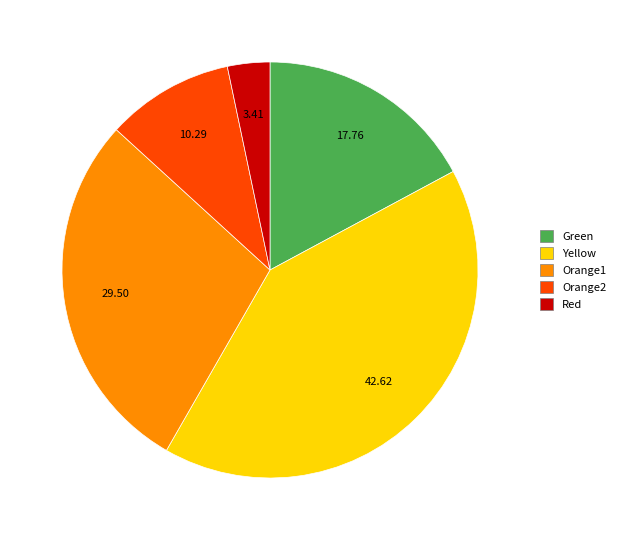

True or false: Orange2 accounts for 1% of the total.

False